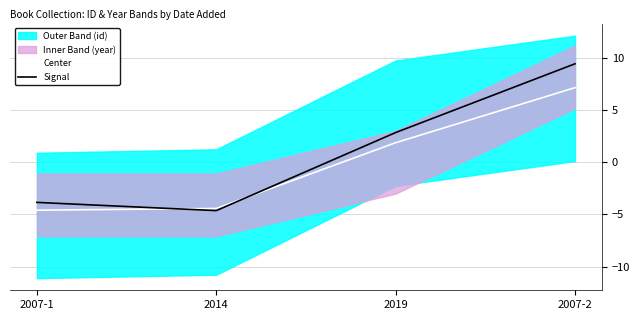

Is this an area chart (filled region under the line)?

No